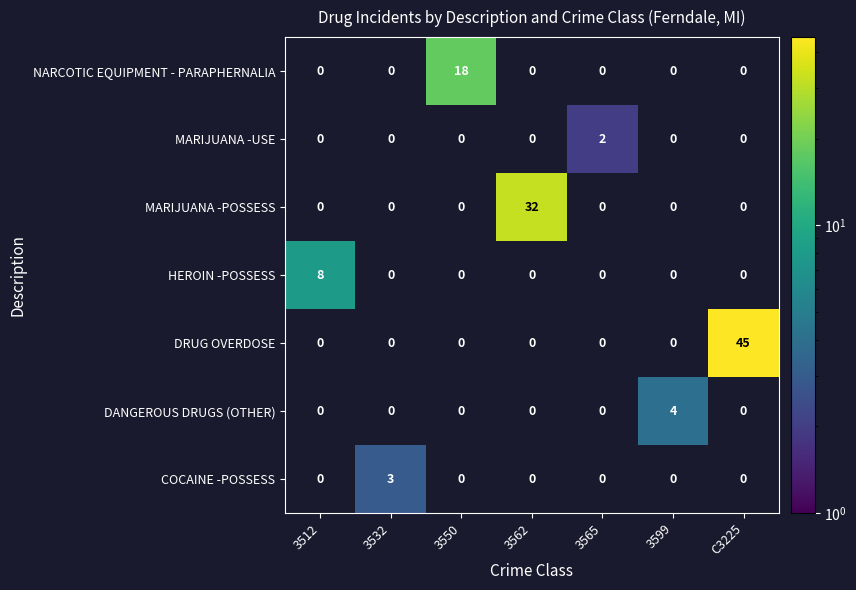

What is the greatest value displayed?

45